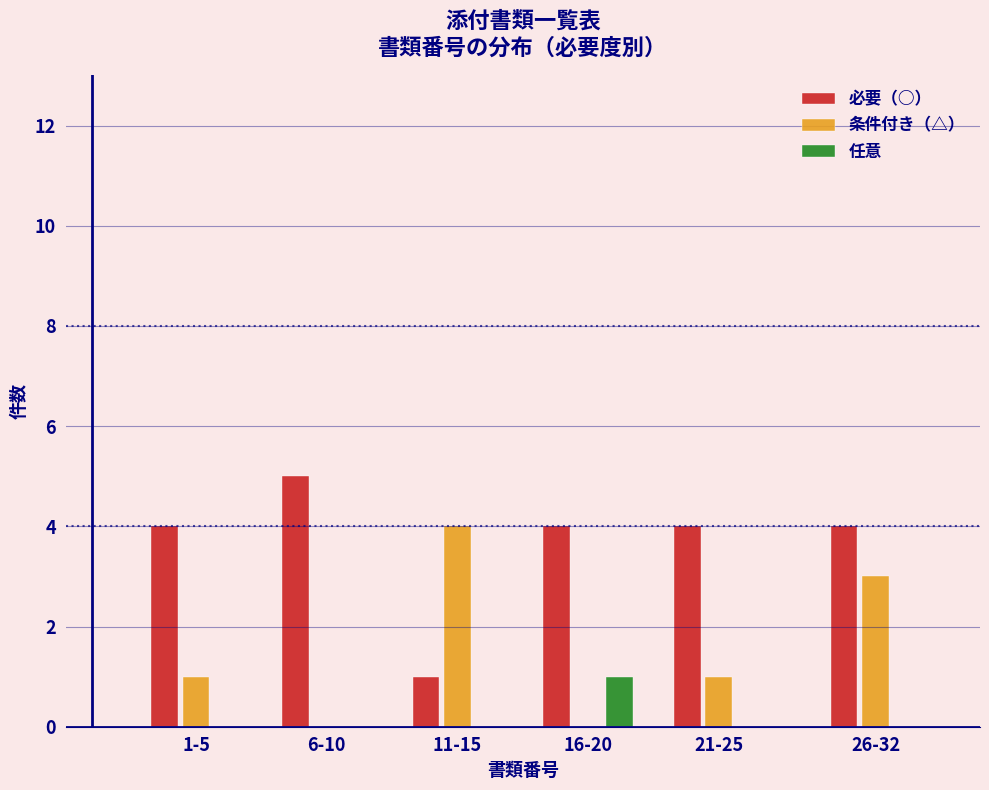

Reading right to left, what are all the values shown in this chart?

必要（○）: 26-32=4	21-25=4	16-20=4	11-15=1	6-10=5	1-5=4
条件付き（△）: 26-32=3	21-25=1	16-20=0	11-15=4	6-10=0	1-5=1
任意: 26-32=0	21-25=0	16-20=1	11-15=0	6-10=0	1-5=0